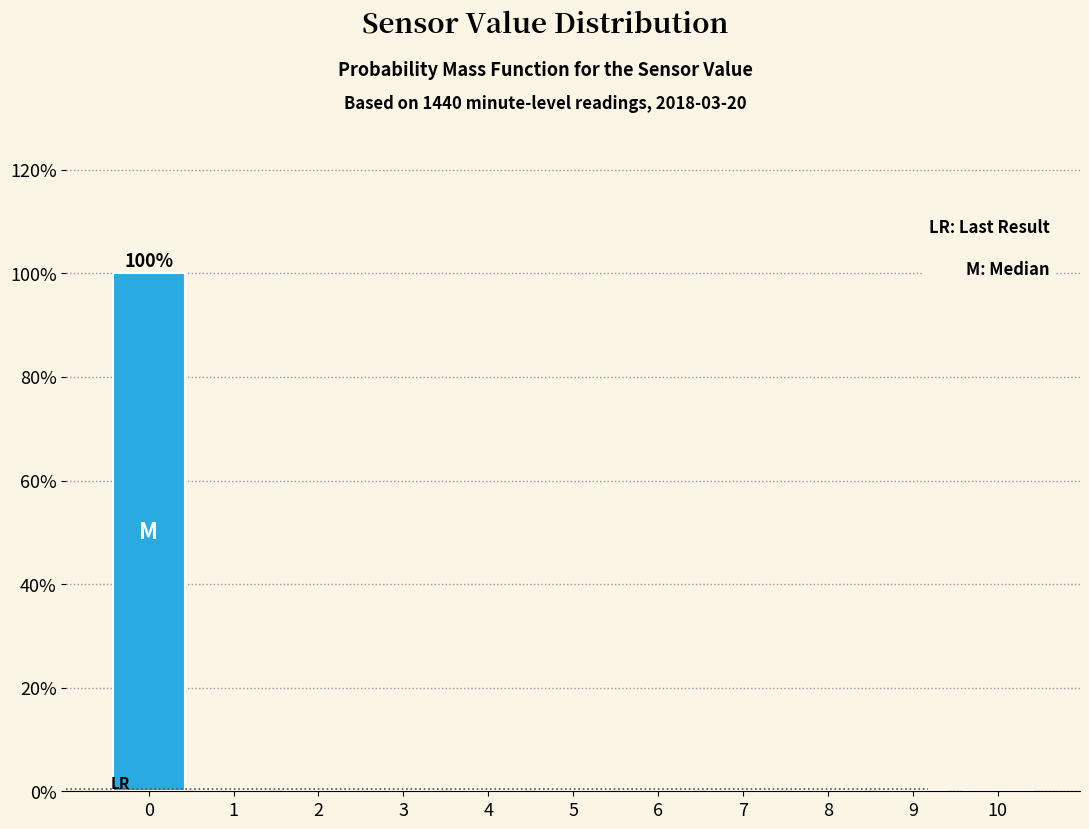

Over which range of the x-axis is the bar tallest?

-0.5 to 0.5